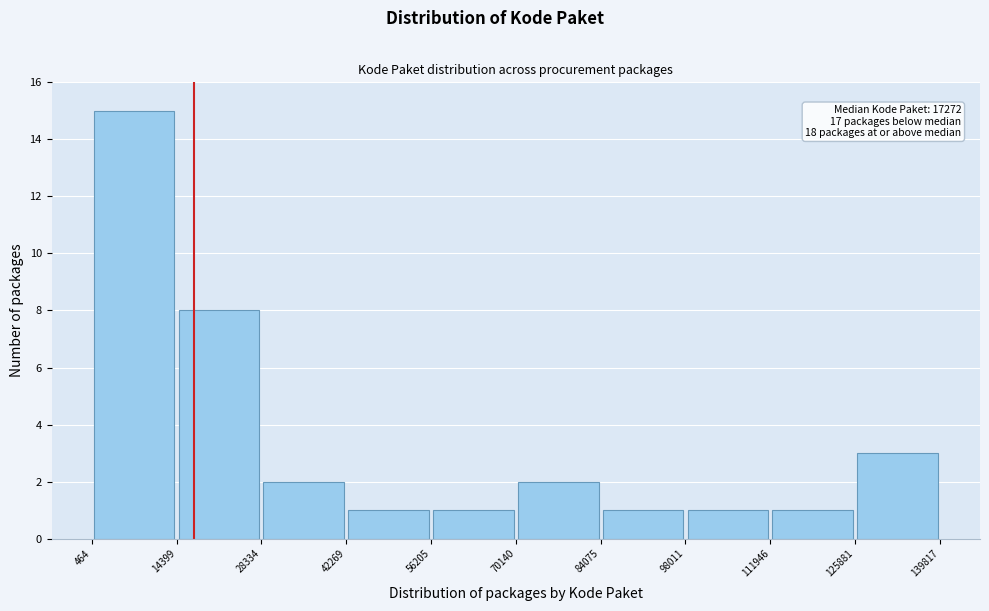

Over which range of the x-axis is the bar tallest?

464 to 14399